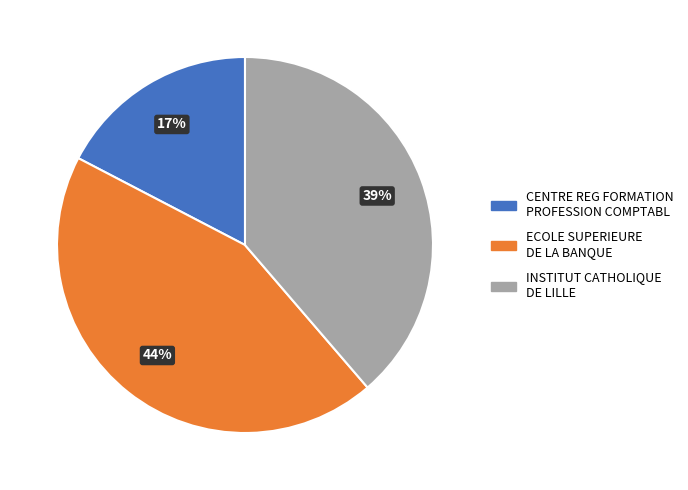

To the nearest percent, what is the difference between the largest and smallest slice percentages?

27%